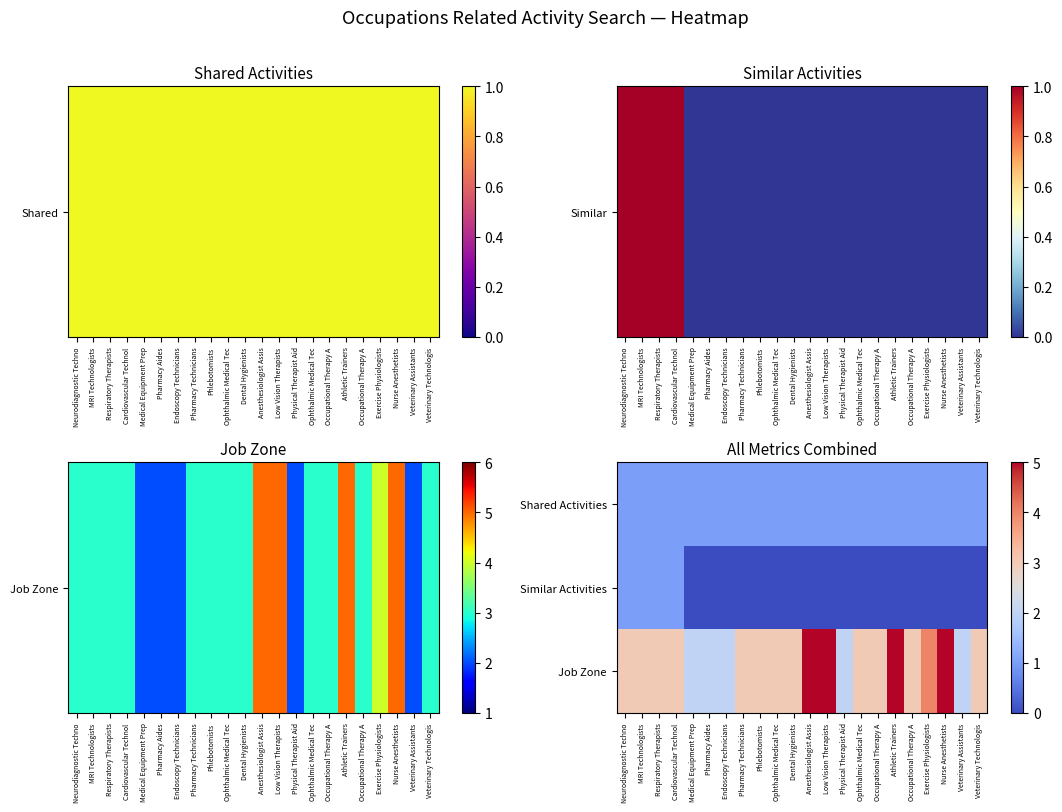

At which category does the chart reach its peak across all series?

Anesthesiologist Assis